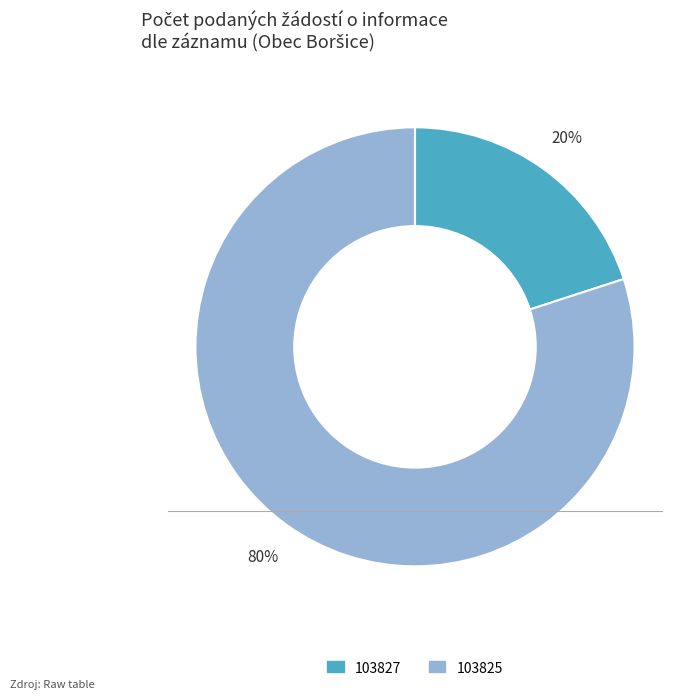

Rank the categories by value from highest to lowest.

103825, 103827